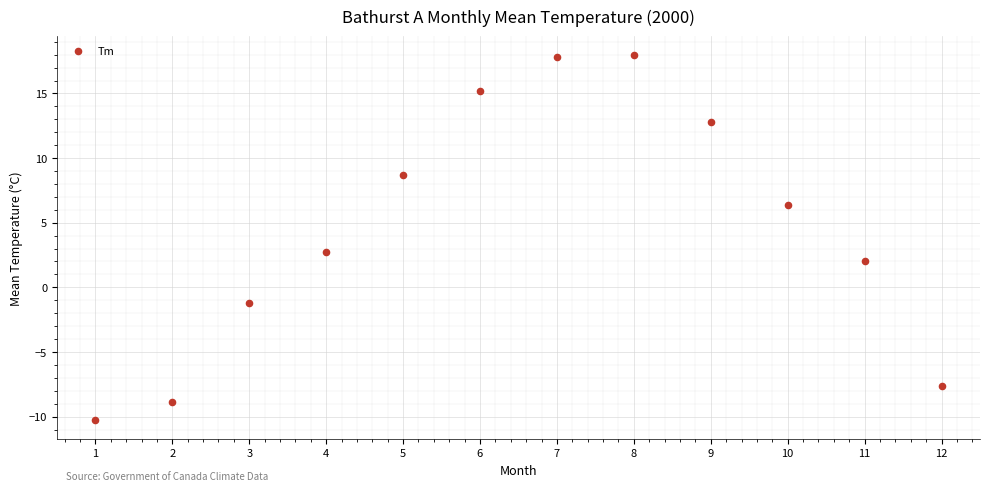

What is the average Y value?

4.6